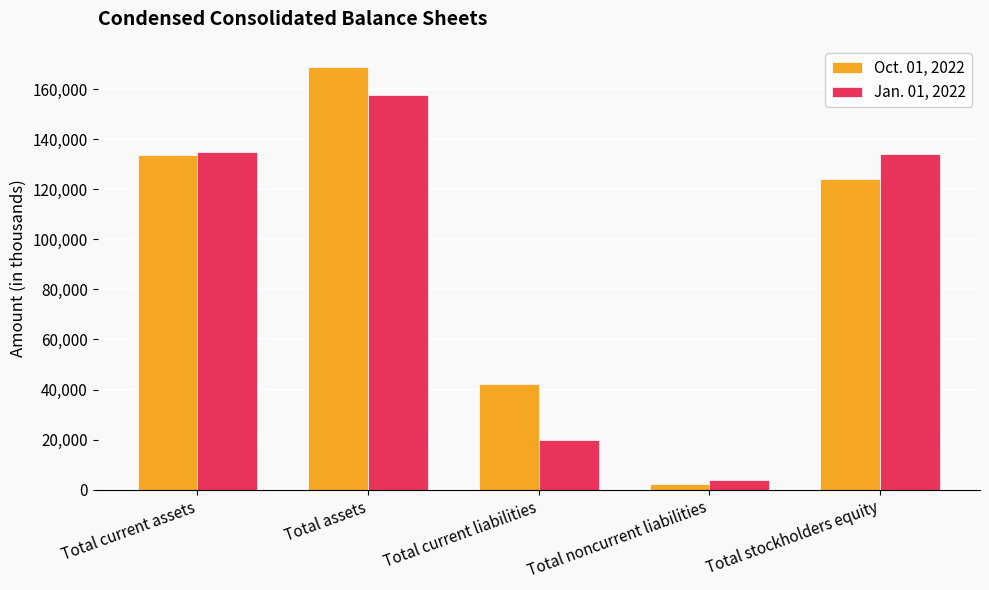

Read the Oct. 01, 2022 value at Total current assets, to the nearest 50.

133850